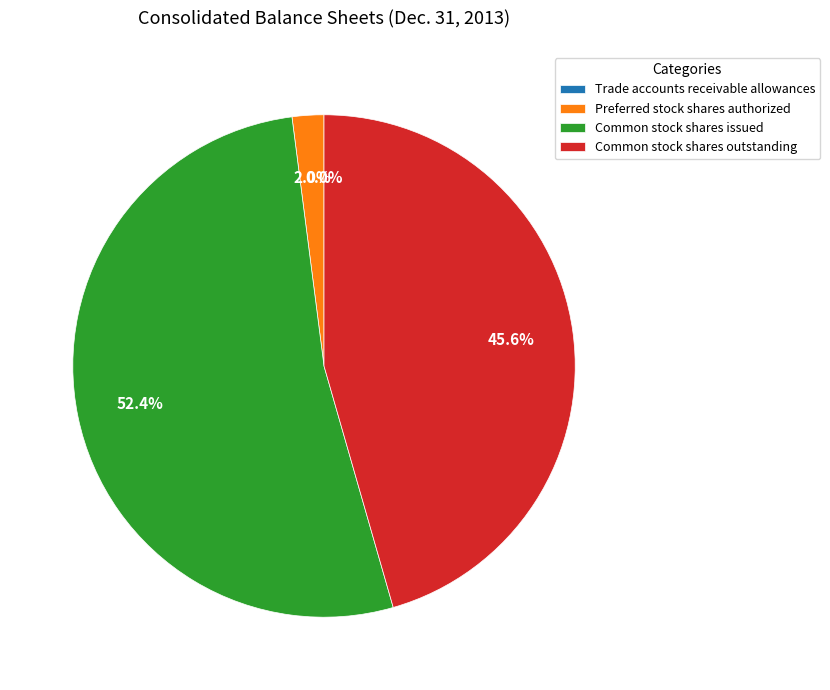

To the nearest percent, what is the average slice percentage?

25%